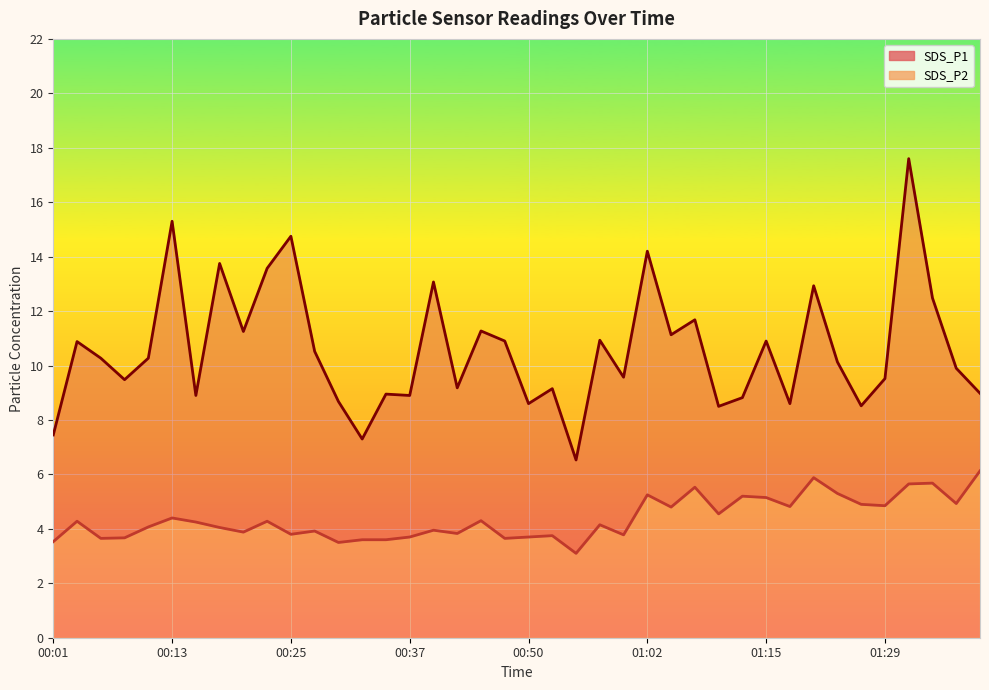

True or false: SDS_P1 and SDS_P2 intersect in this chart.

False